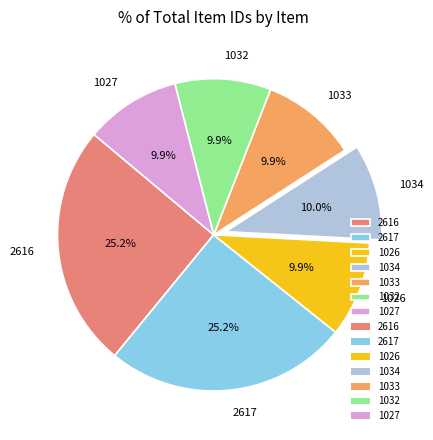

To the nearest percent, what percentage of the pie is 1027?

10%